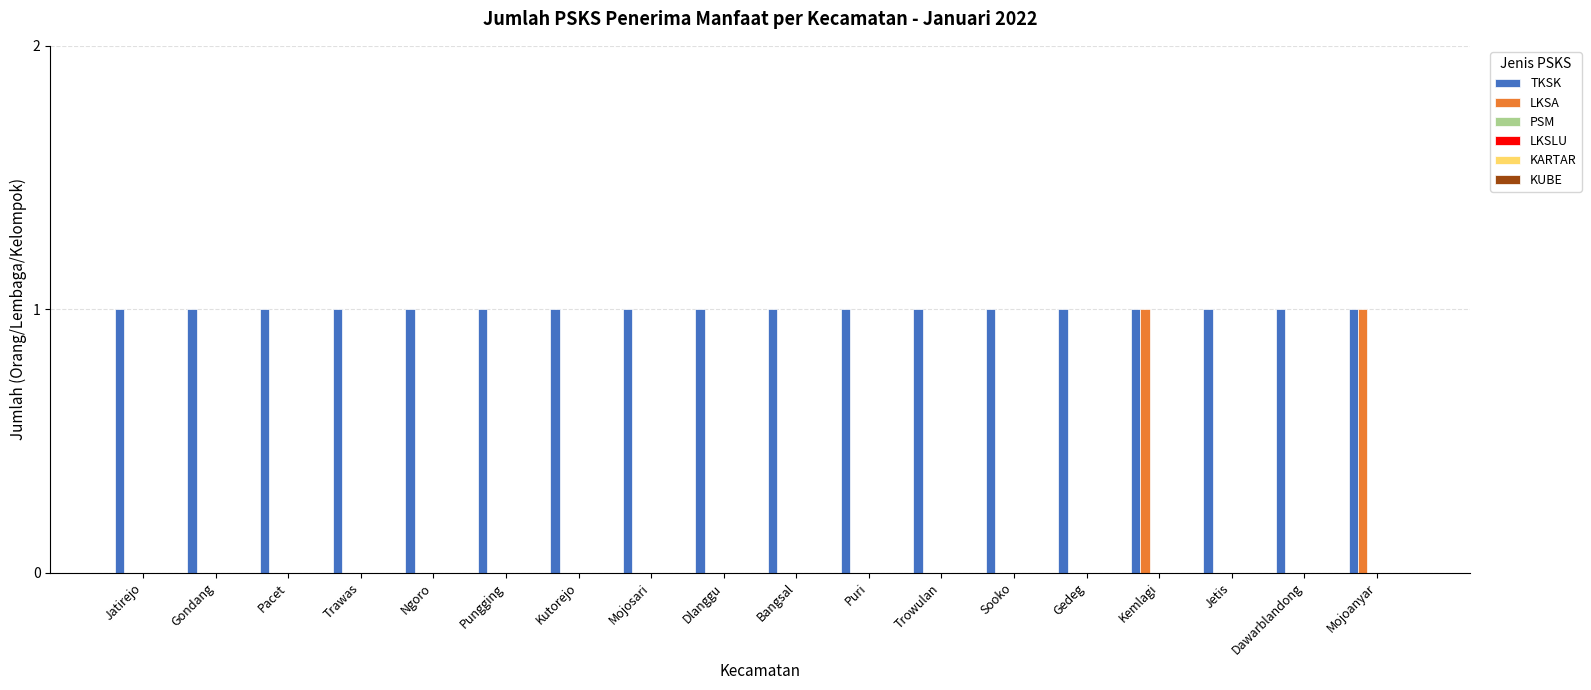

Which series has the largest total across all categories?

TKSK